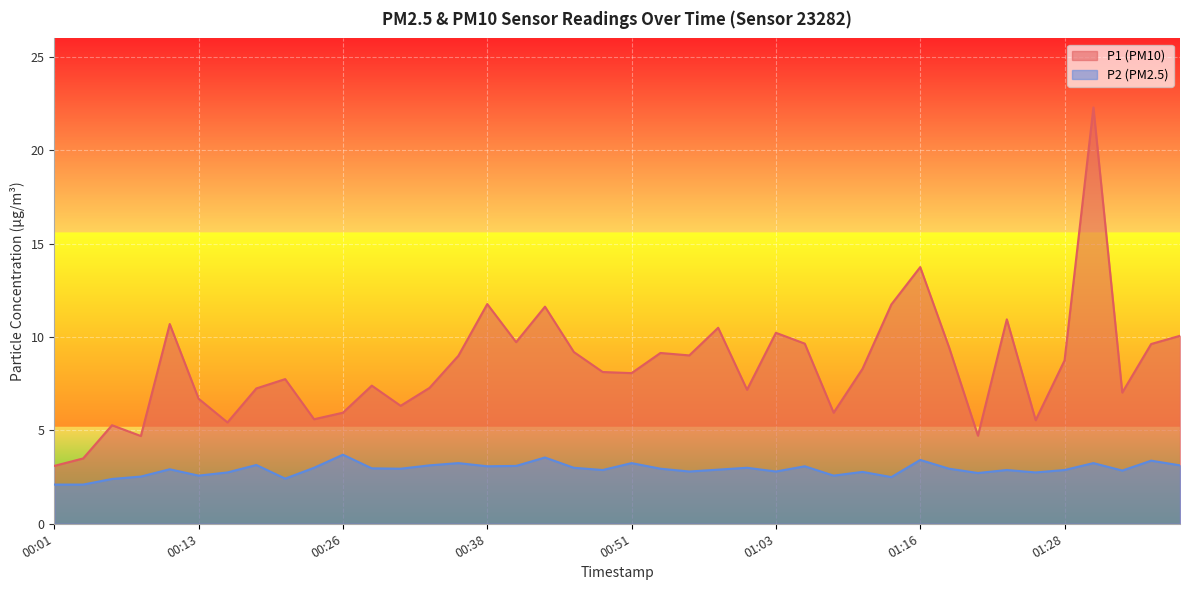

True or false: P1 and P2 cross at least once.

False